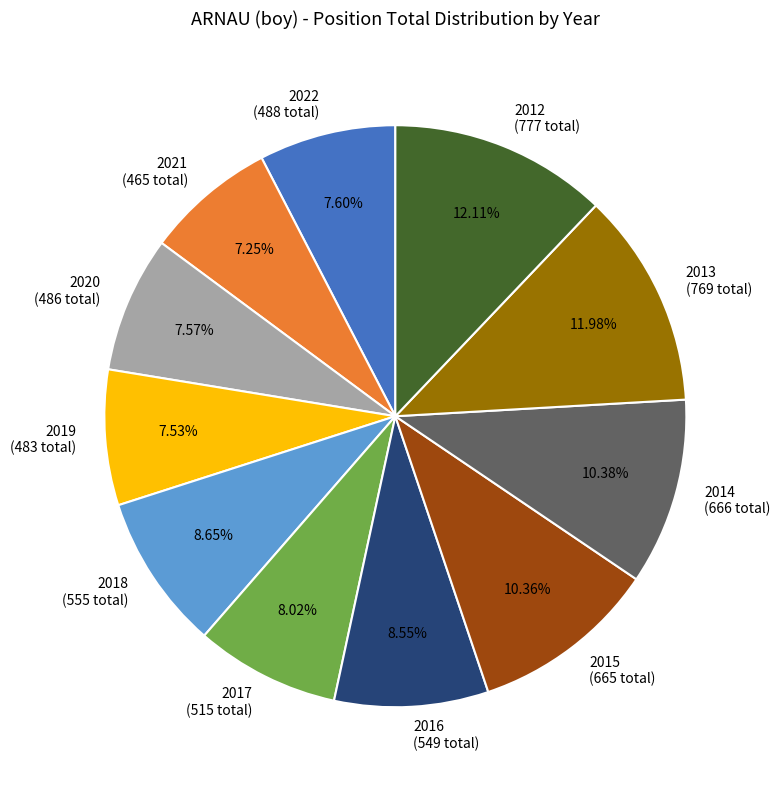

What percentage is the 2016 slice, to the nearest percent?

9%